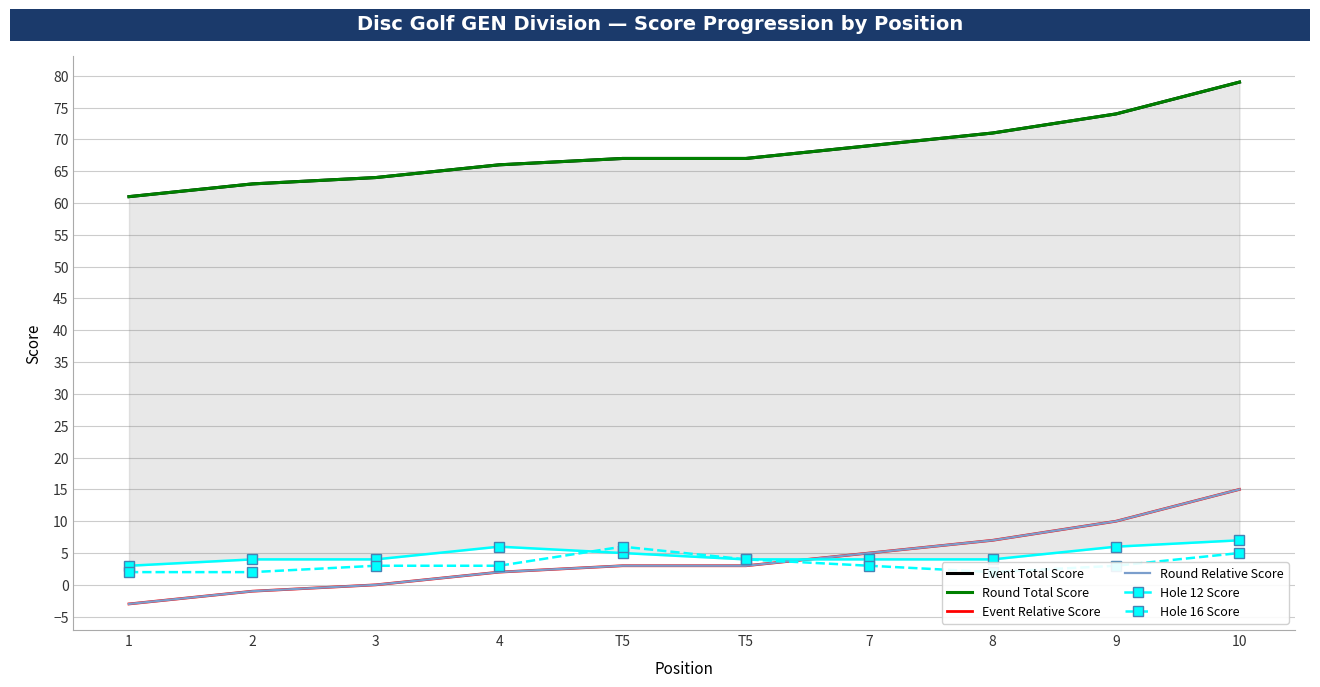

What is the value of the Hole 16 Score point at the 6th from the left?

6